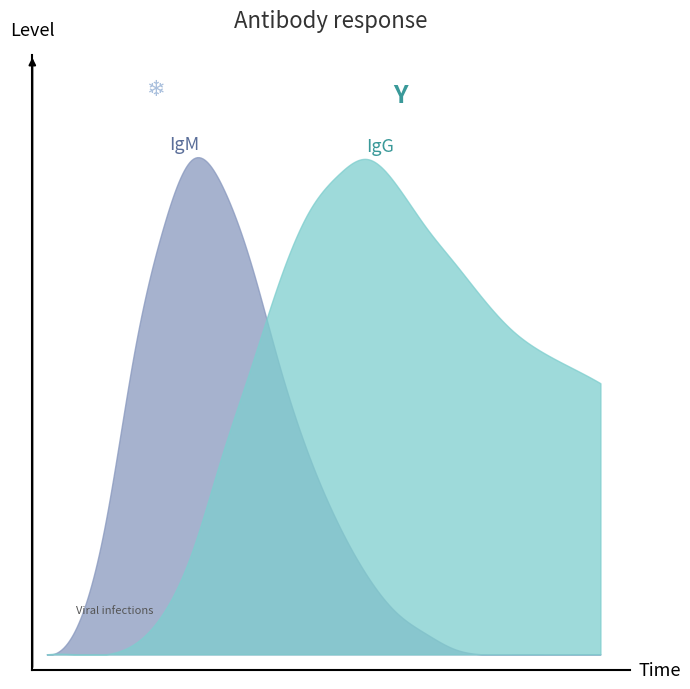

Where does the IgG series first go above 5?

7